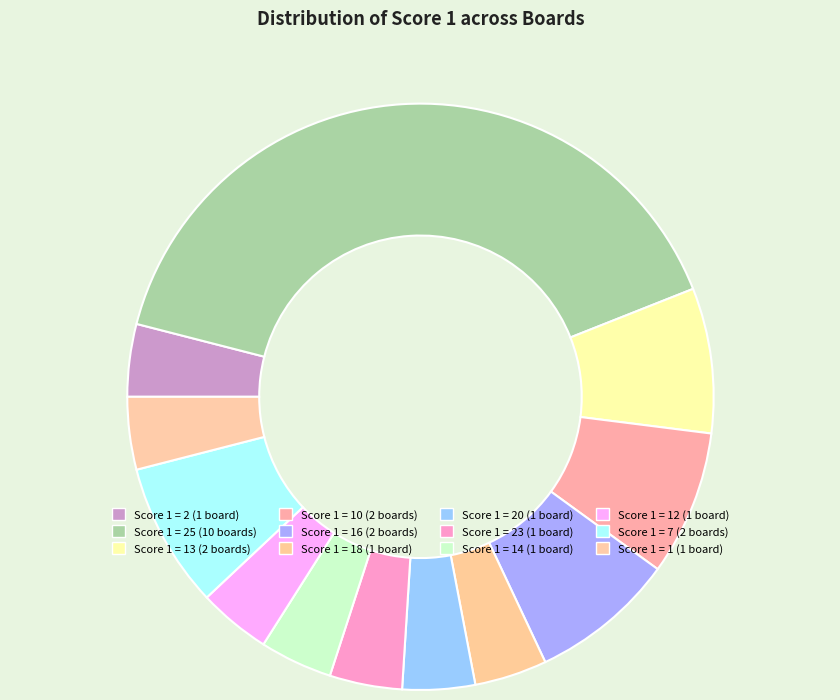

Which slice is the largest?

Score 1 = 25